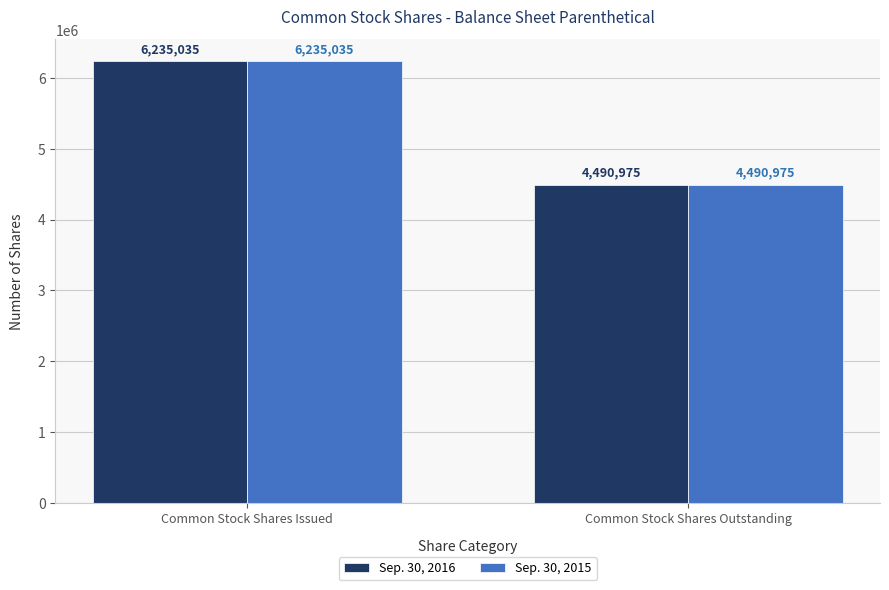

How many bars are there in total?

4